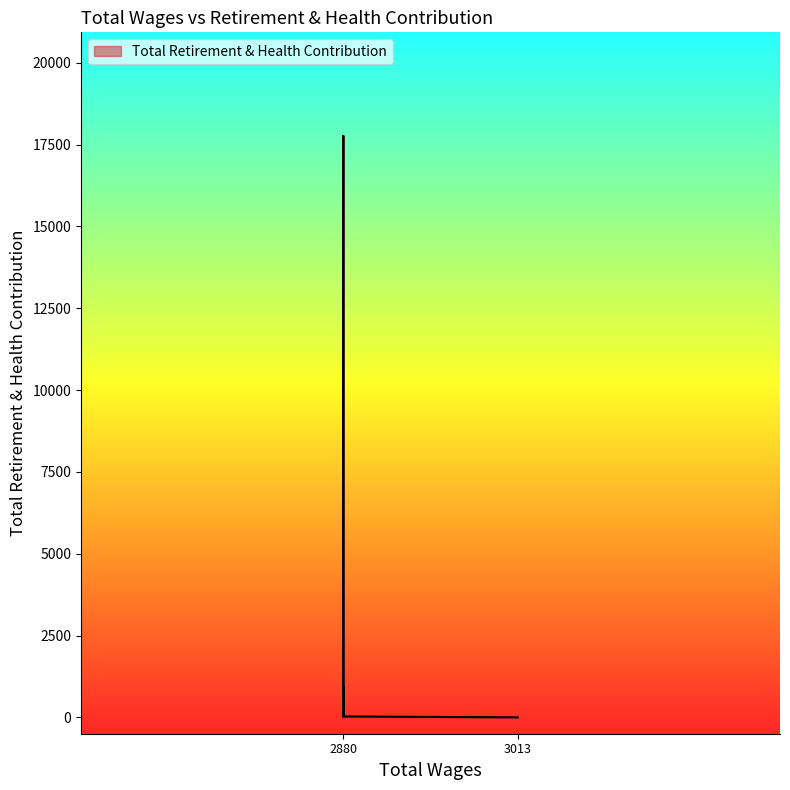

Reading left to right, what are all the values shown in this chart?

3013.0=0	2880.0=922	2880.0=27	2880.0=1142	2880.0=17763	2880.0=27